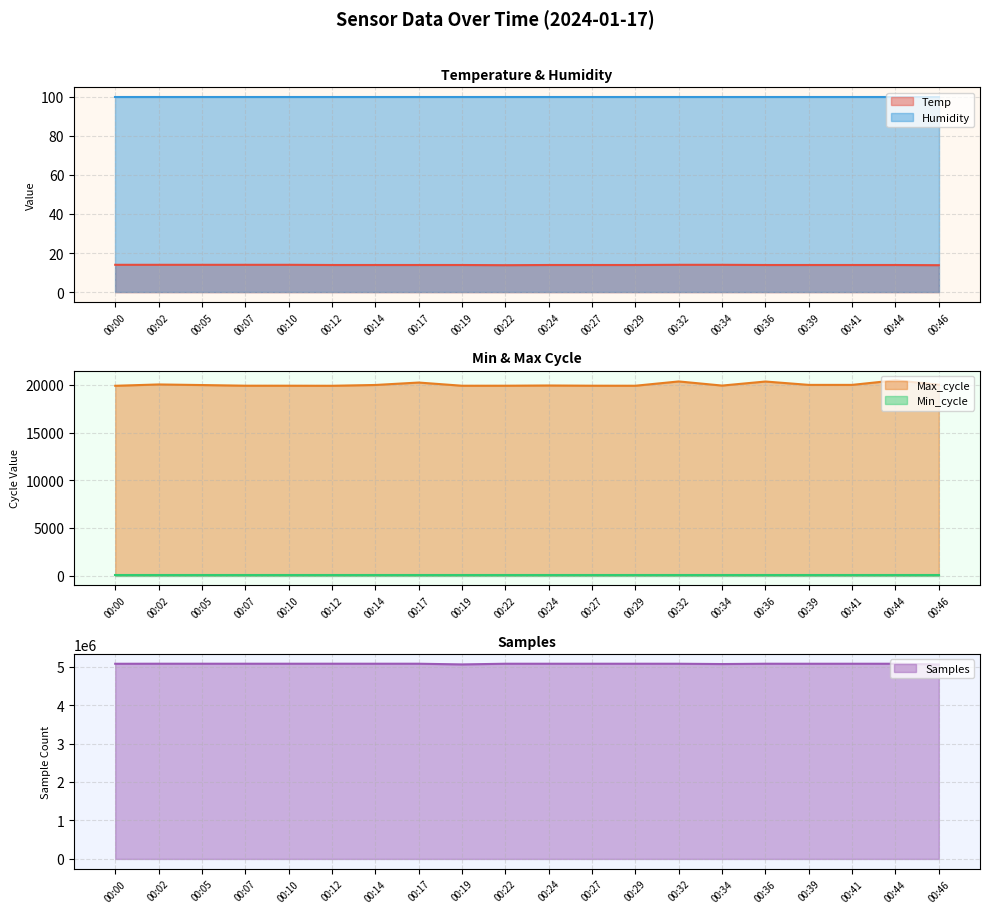

True or false: Samples and Max_cycle cross at least once.

False